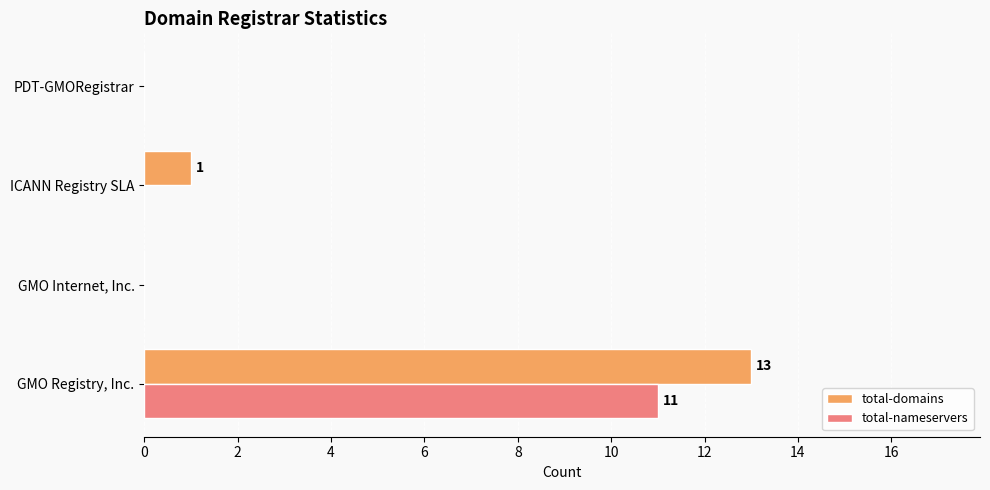

True or false: total-domains has a value of -4 at GMO Internet, Inc..

False